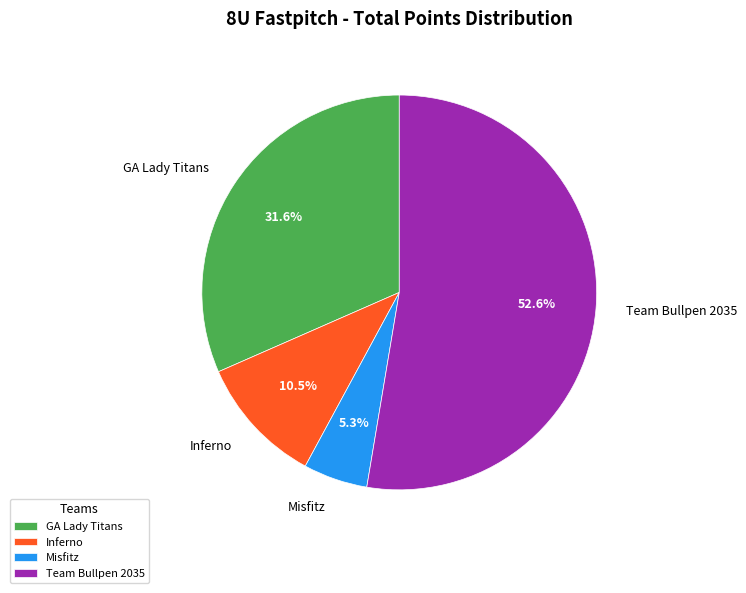

Does Misfitz account for over 50% of the chart?

No